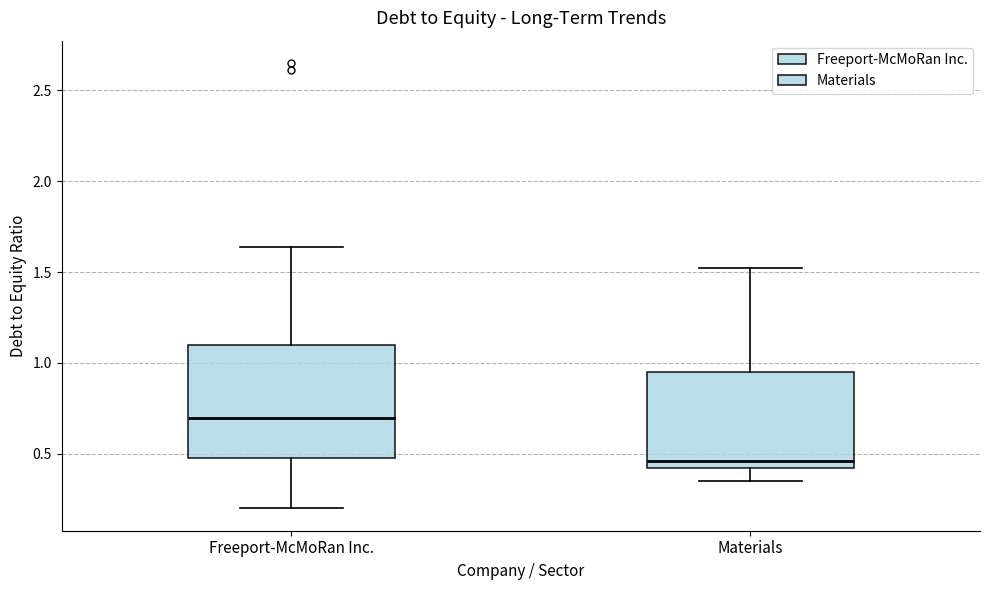

Which box is the tallest, from its lower edge to its upper edge?

Freeport-McMoRan Inc.